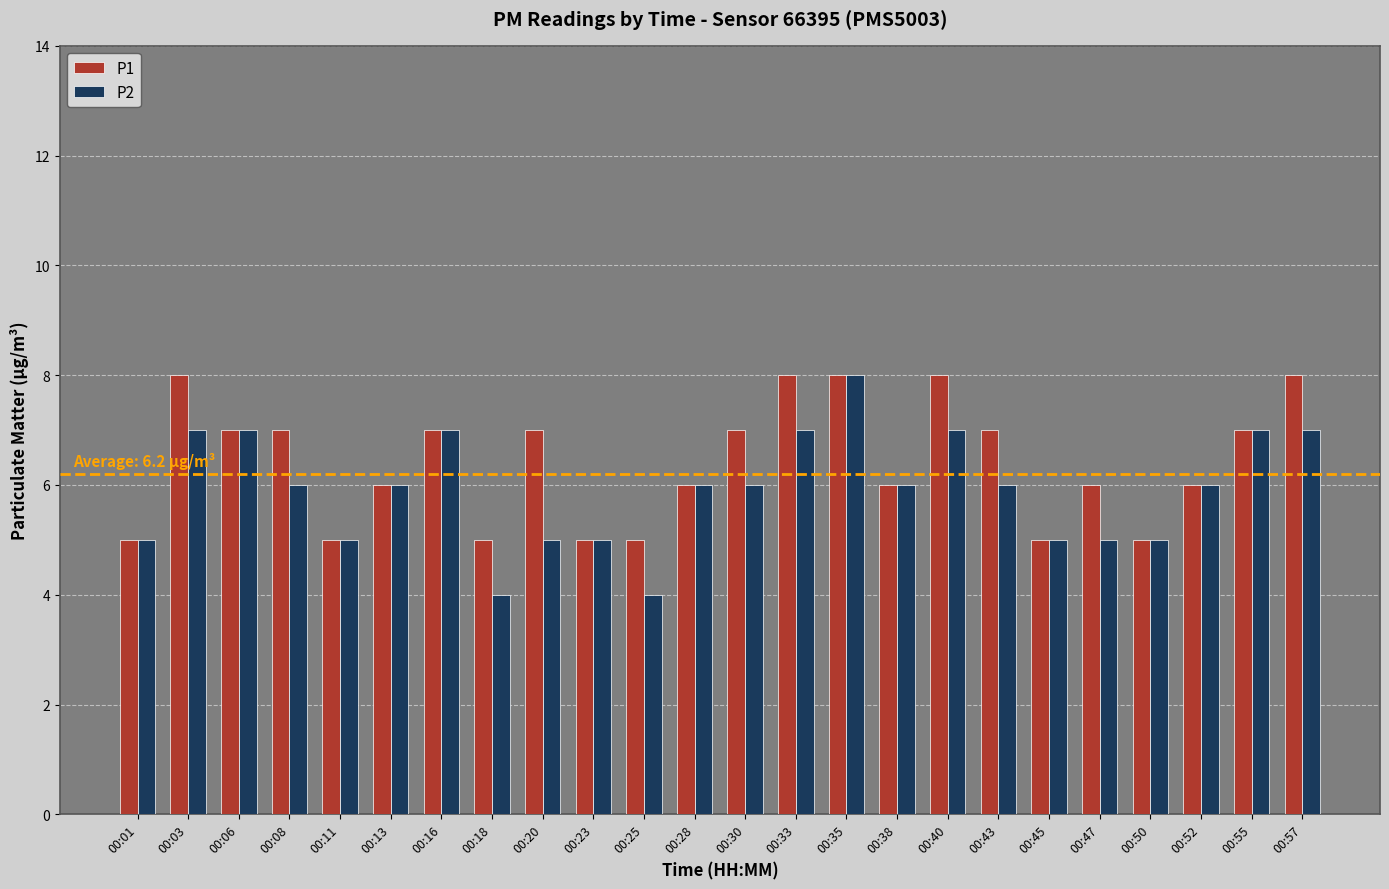

What is the highest value of the P2 series?

8